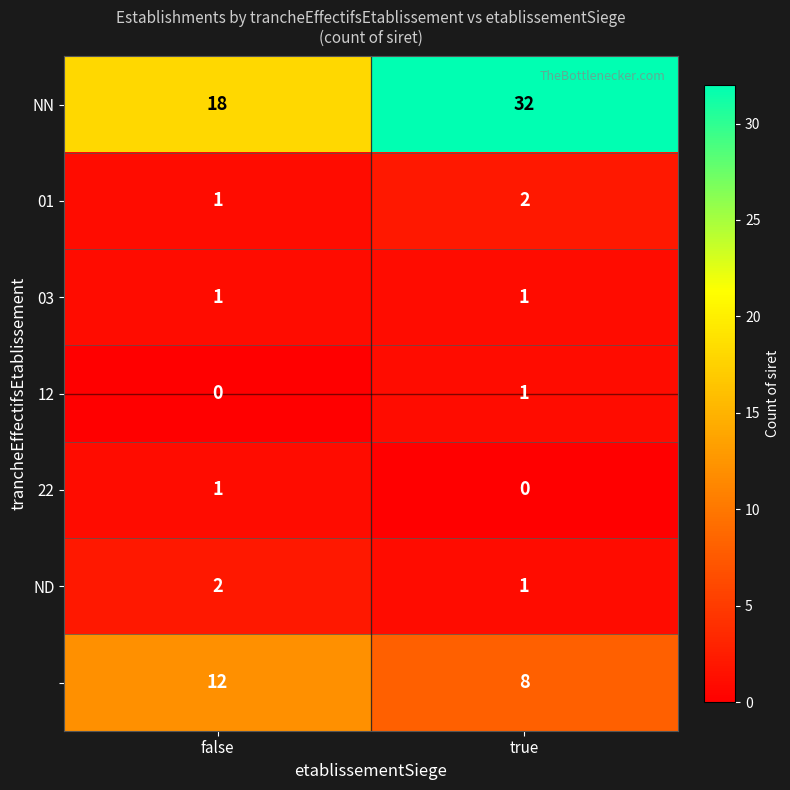

At which category is the sum across all series the highest?

true